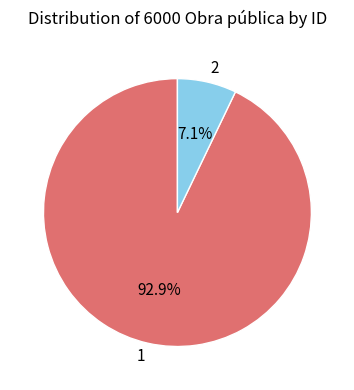

Which has a higher value, 2 or 1?

1